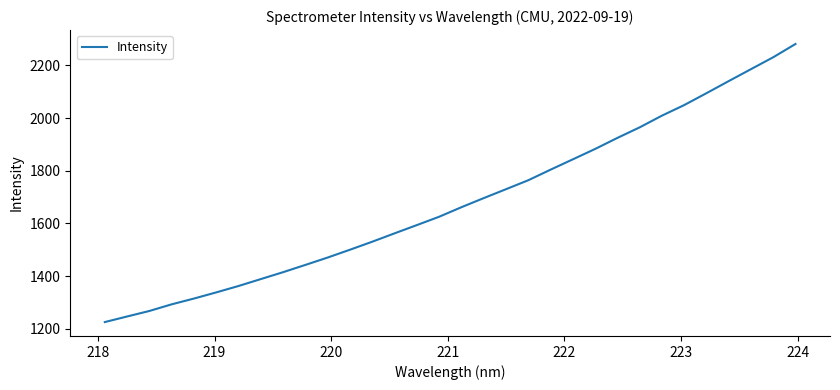

What is the maximum value shown in the chart?

2280.7